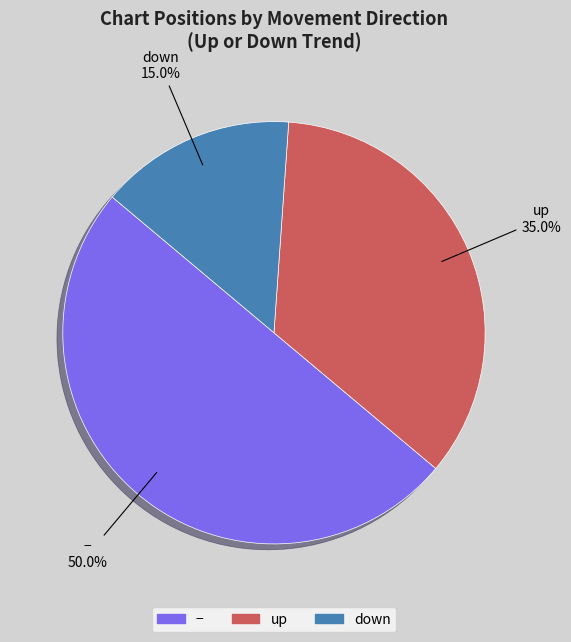

How many segments does this pie chart have?

3